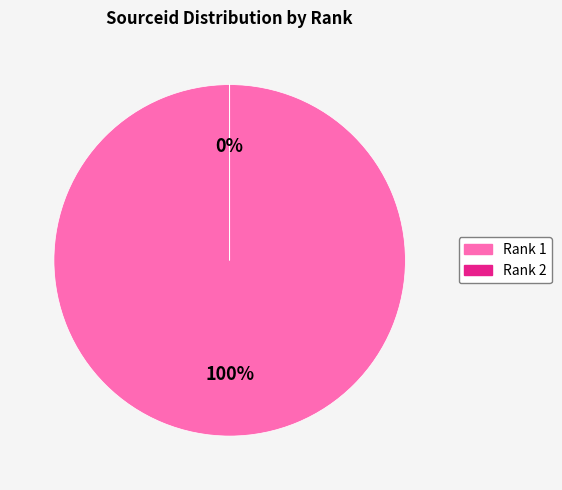

To the nearest percent, what is the combined percentage of Rank 1 and Rank 2?

100%